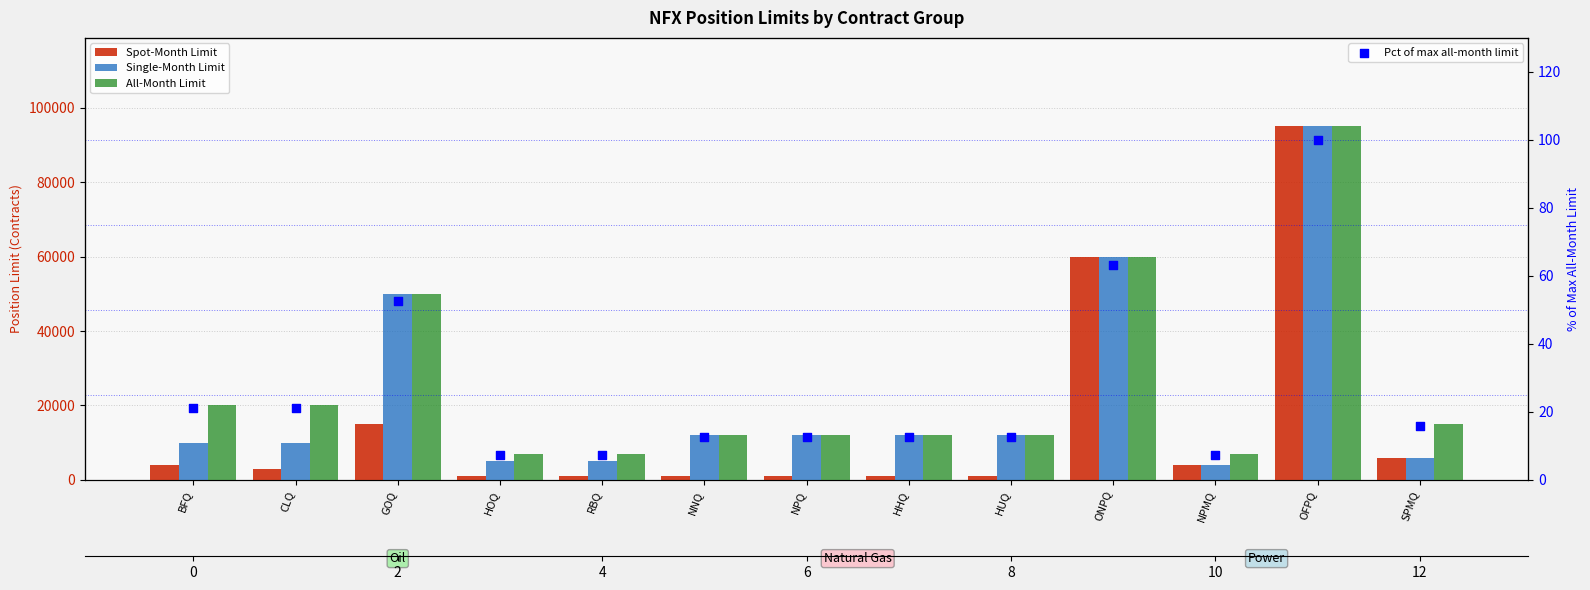

At how many categories does at least one series exceed 66924?

1